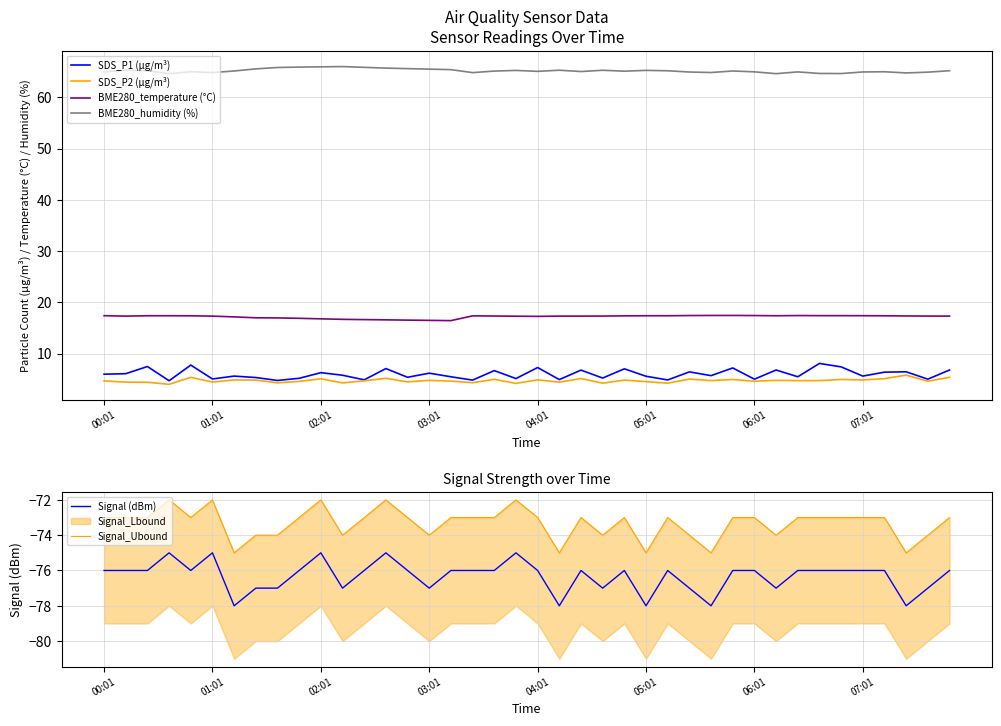

What are all the series names shown in the legend?

SDS_P1 (µg/m³), SDS_P2 (µg/m³), BME280_temperature (°C), BME280_humidity (%), Signal (dBm), Signal_Ubound